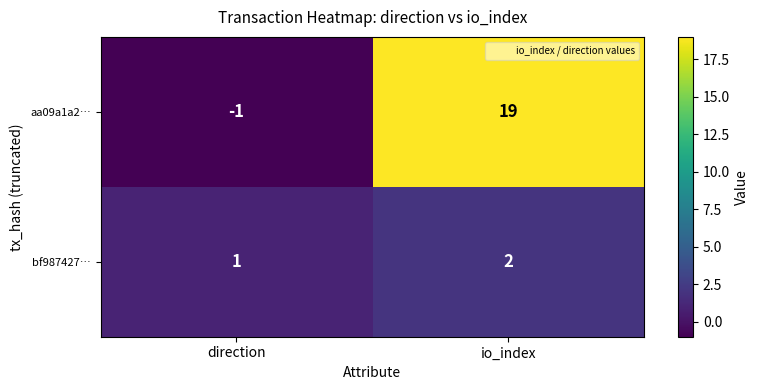

List the labels in order of bf987427… value, smallest first.

direction, io_index